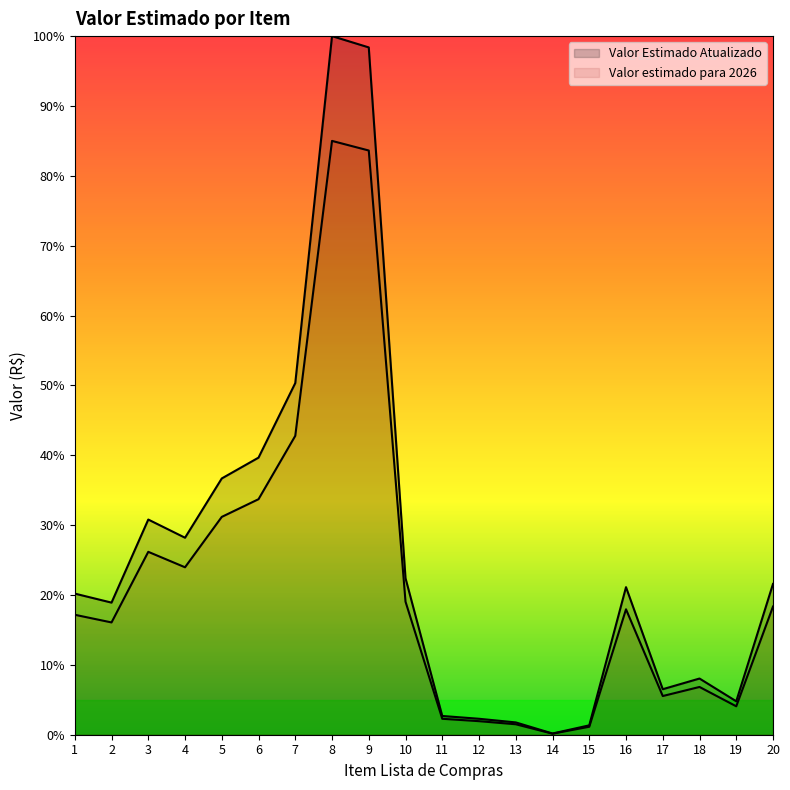

What is the value of the Valor estimado para 2026 point at the 7th from the left?

42.8